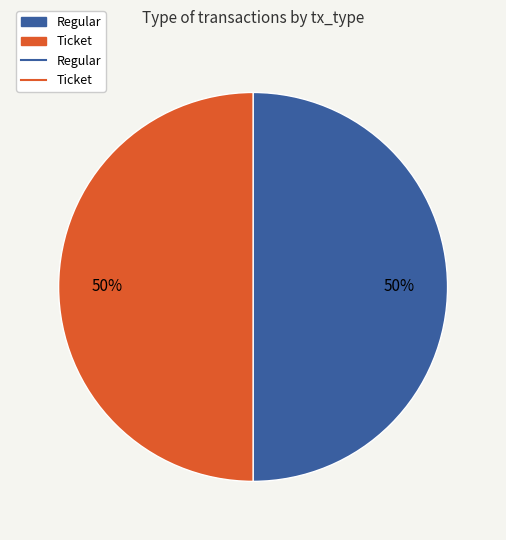

To the nearest percent, what is the average slice percentage?

50%